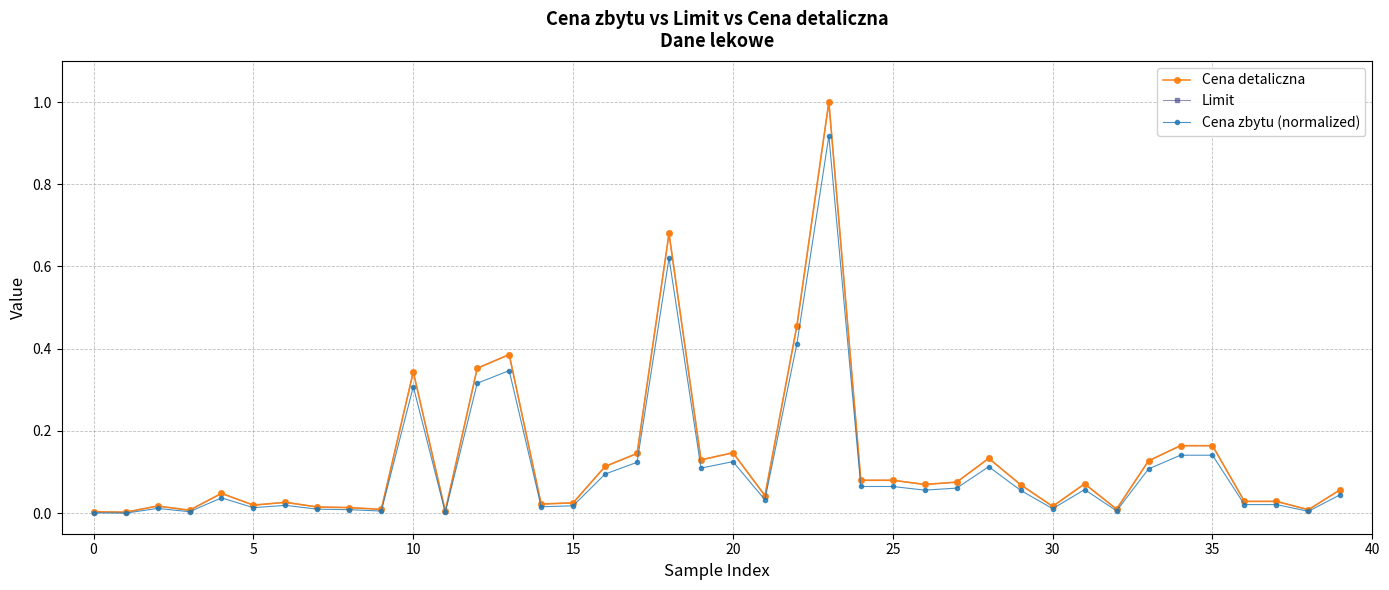

Is this an area chart (filled region under the line)?

No